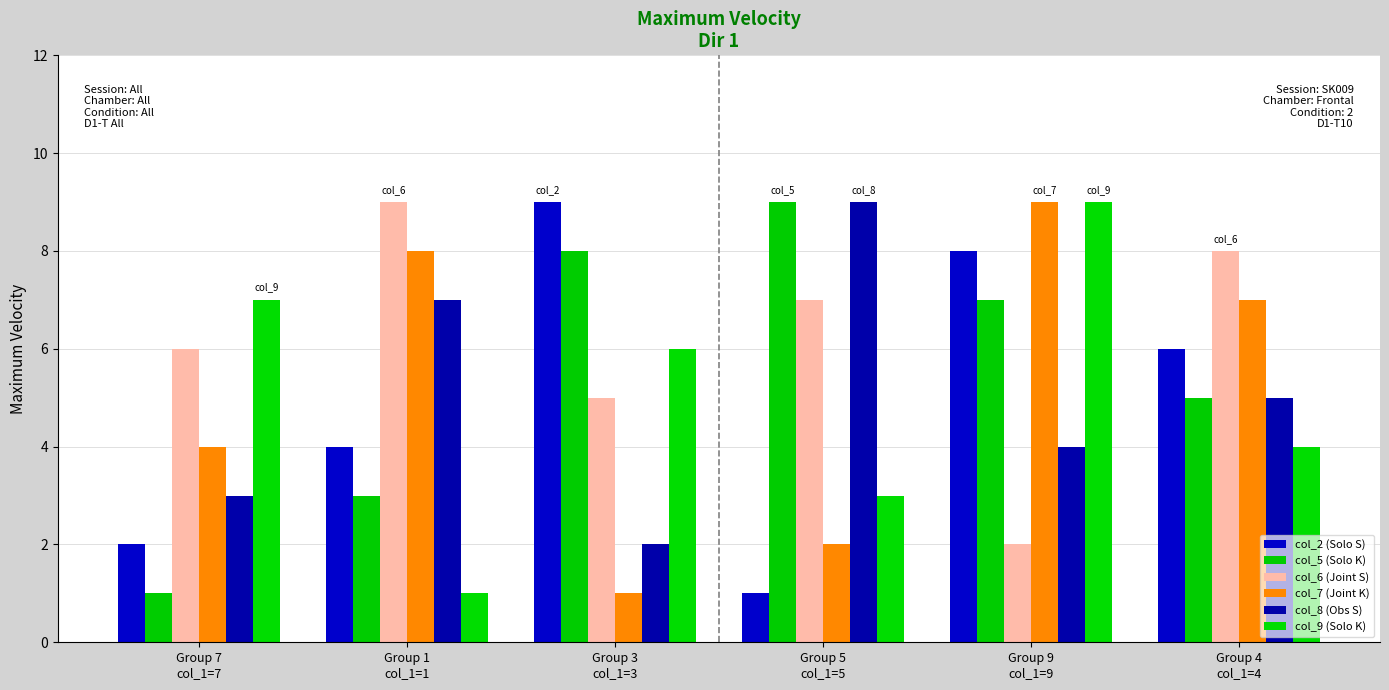

How many bars are there in total?

36